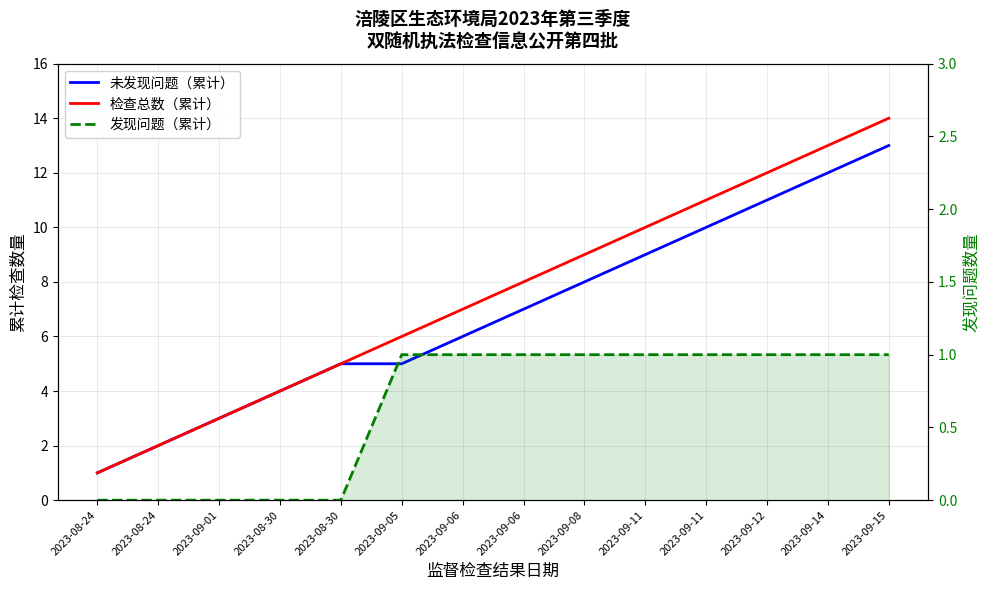

Reading left to right, extract all data points from this chart.

未发现问题（累计）: 1	2	3	4	5	5	6	7	8	9	10	11	12	13
检查总数（累计）: 1	2	3	4	5	6	7	8	9	10	11	12	13	14
发现问题（累计）: 0	0	0	0	0	1	1	1	1	1	1	1	1	1